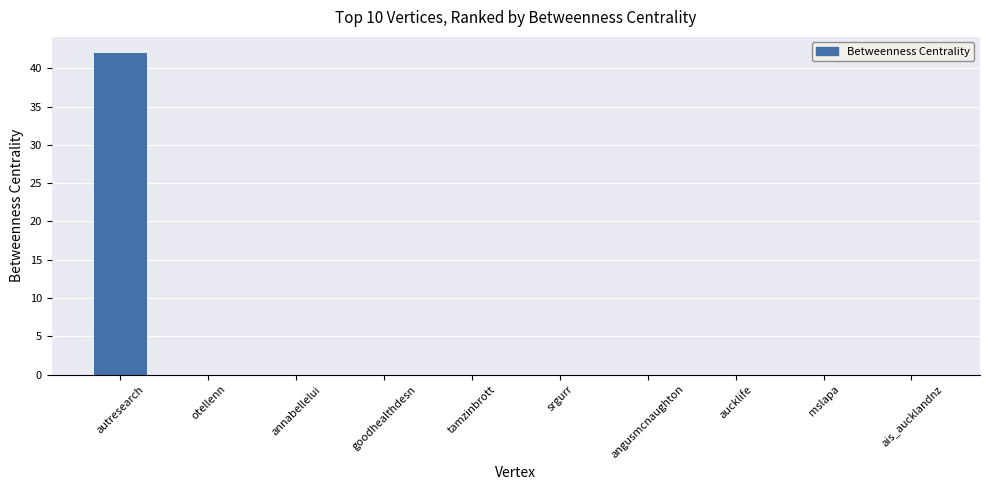

Count the number of categories in the chart.

10